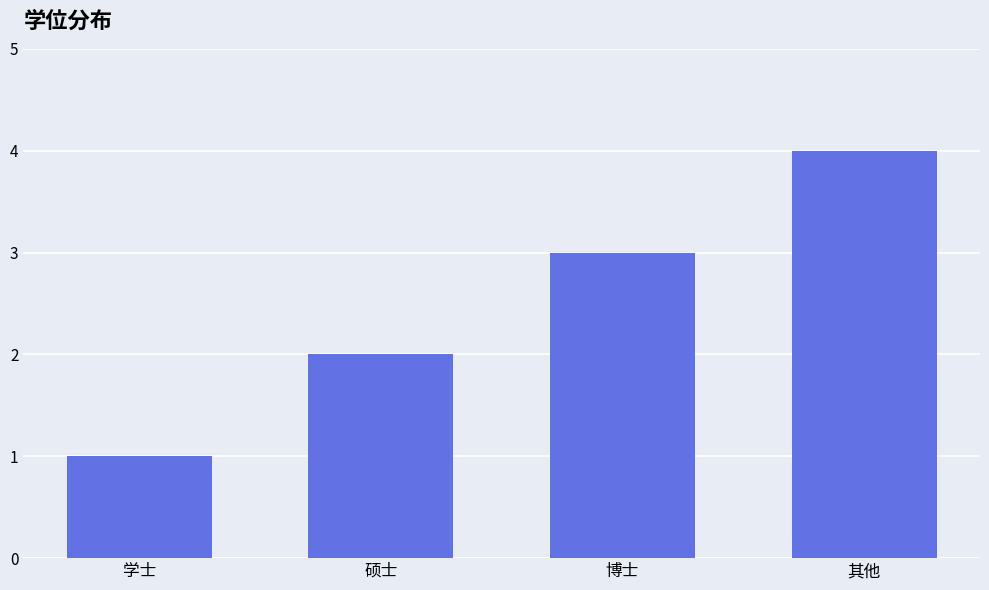

Which label corresponds to the largest value in the chart?

其他